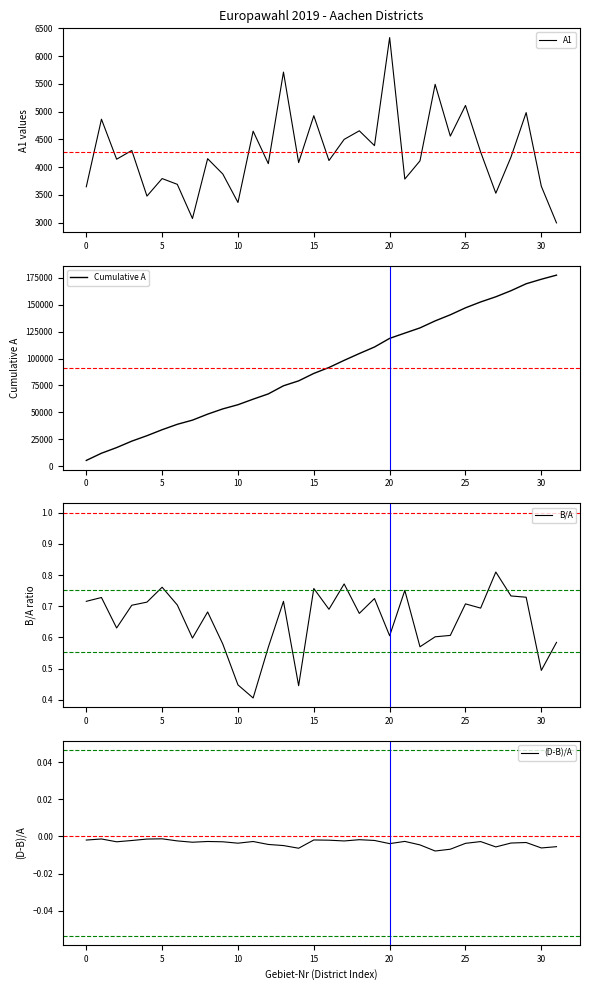

What is the maximum value for A1?

6334